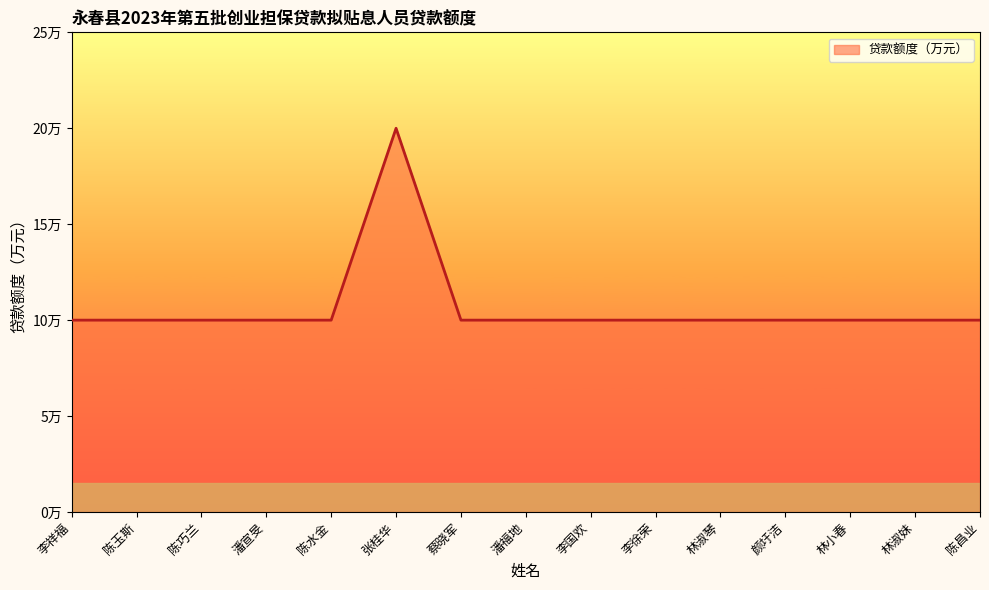

What is the label of the 6th point from the right?

李徐荣